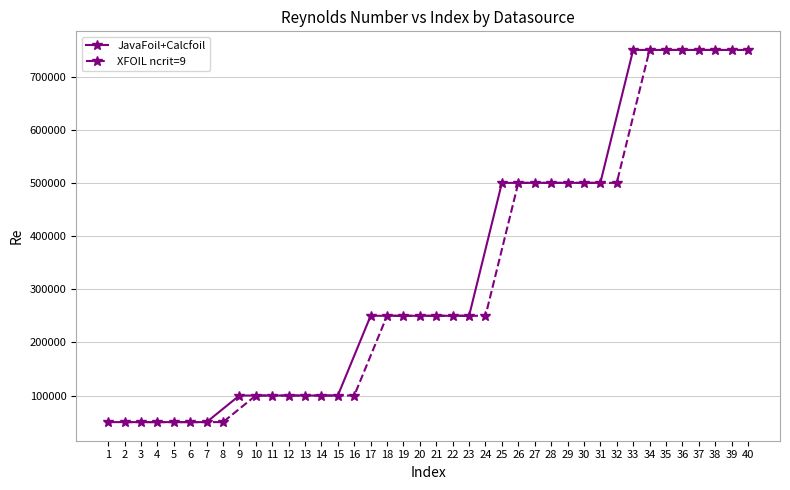

What is the maximum value for JavaFoil+Calcfoil?

750000